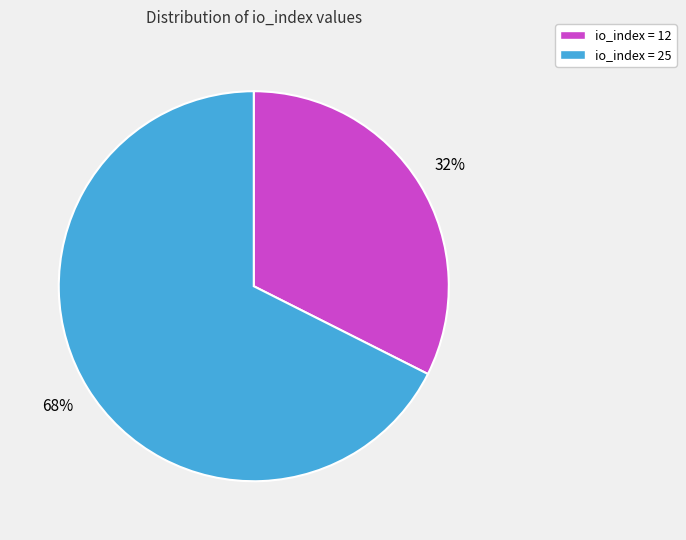

True or false: io_index = 25 accounts for 68% of the total.

True